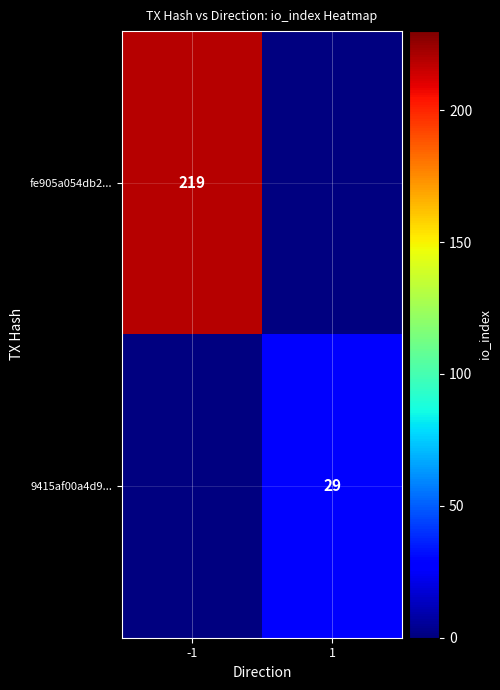

The 9415af00a4d9... series shows 40 at 1. True or false?

False